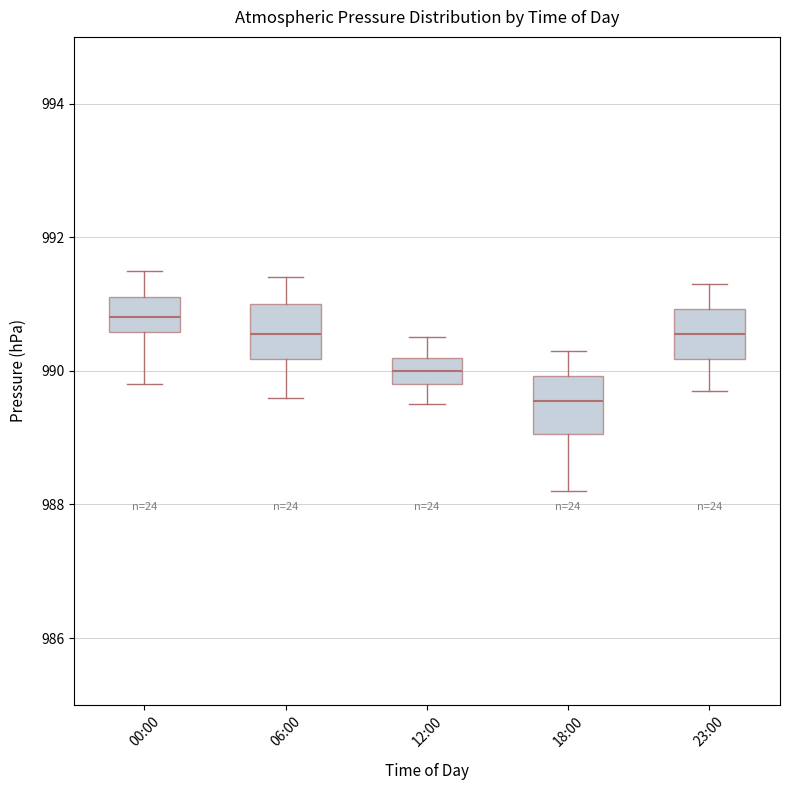

Which box's median line is the highest?

00:00